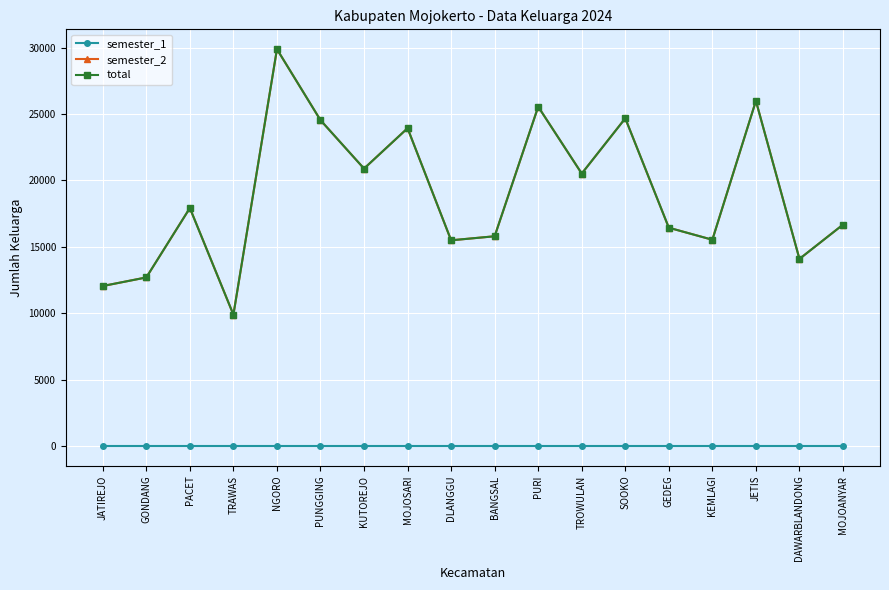

List the series in order of their peak value, lowest first.

semester_1, semester_2, total